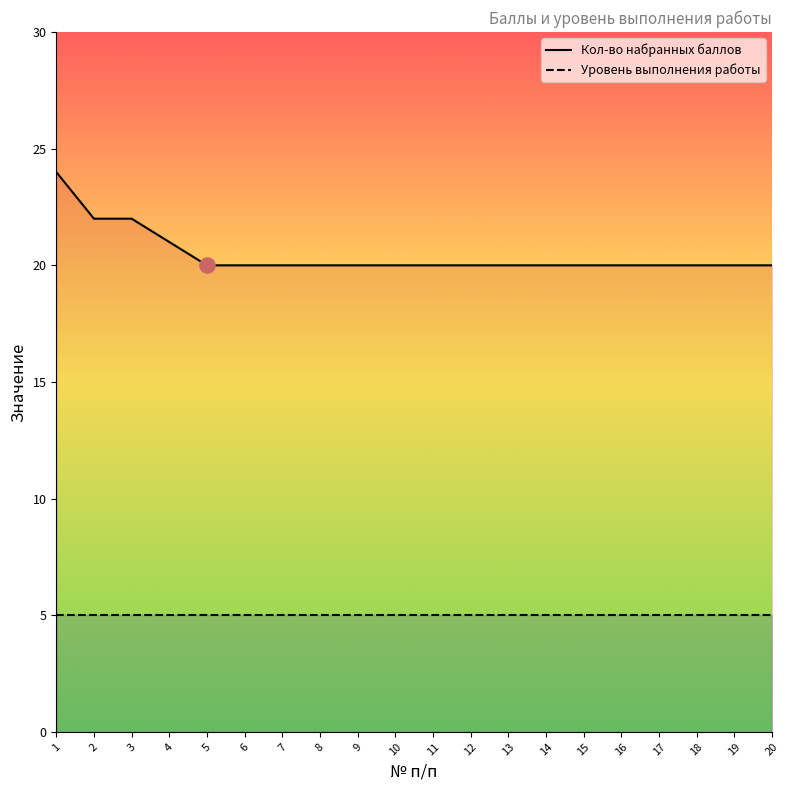

What is the total value across all series at 7?

25